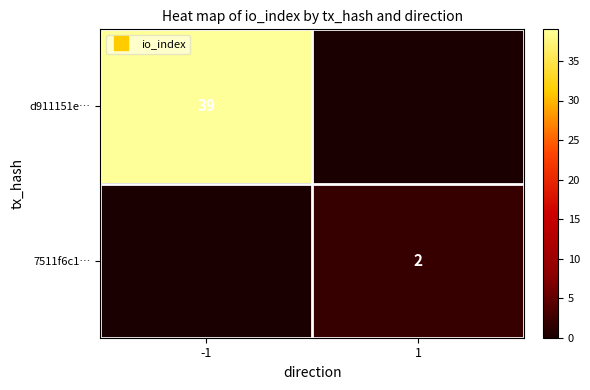

True or false: 7511f6c1… has a value of 3 at 1.

False